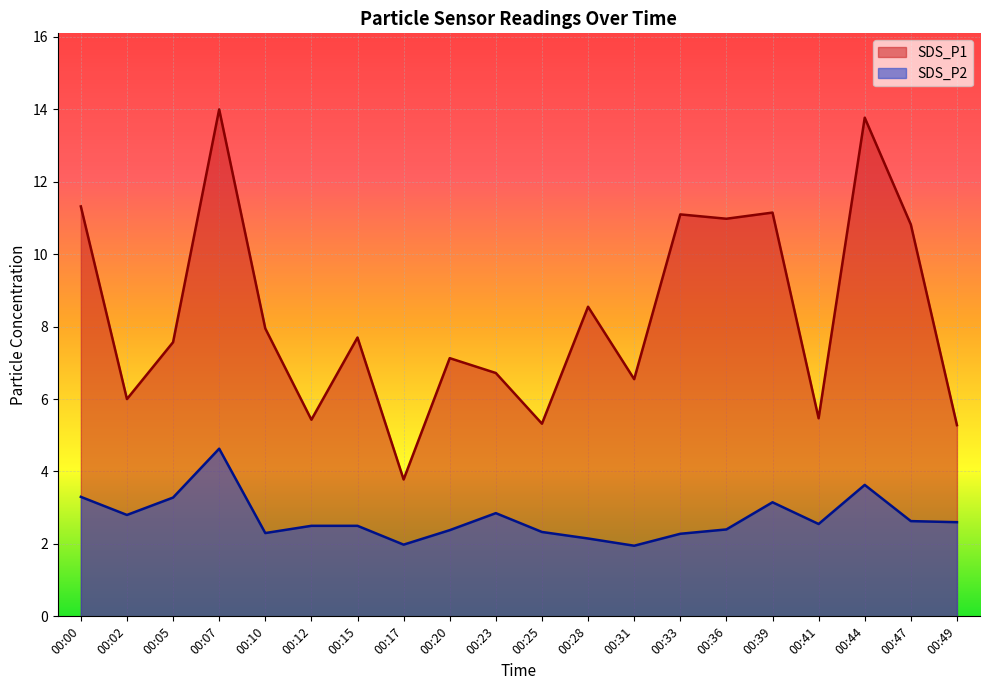

True or false: SDS_P2 and SDS_P1 cross at least once.

False